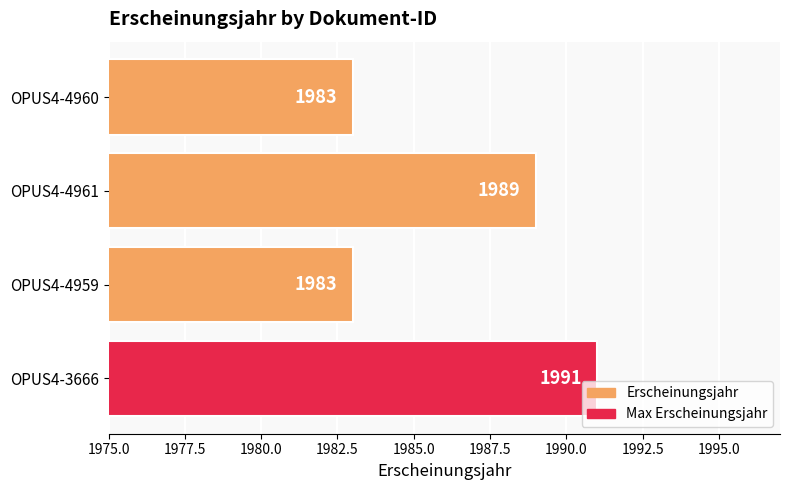

True or false: the data shows 1983 at OPUS4-4960.

True